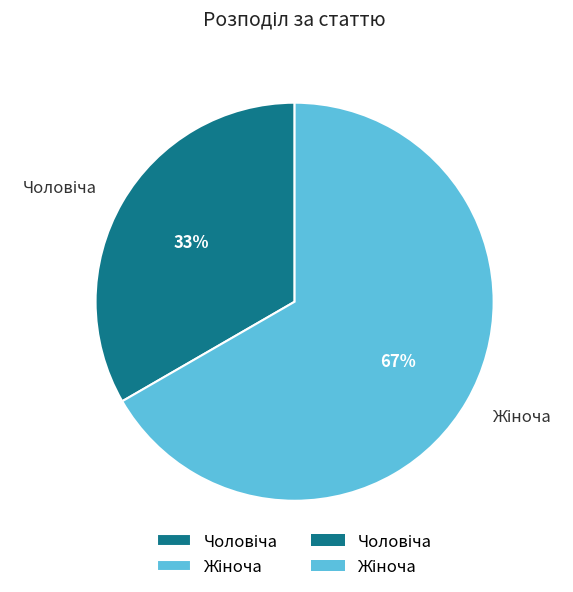

What is the ratio of the value at Чоловіча to the value at Жіноча?

0.5